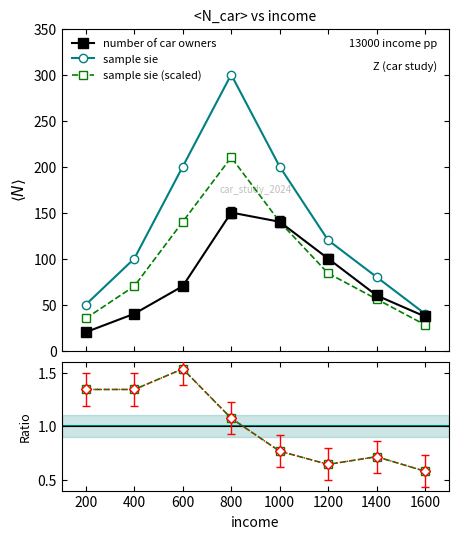

Does the chart have visible grid lines?

No